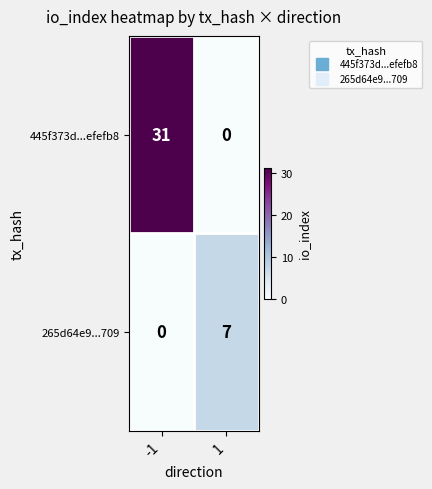

What is the difference between the 445f373d...efefb8 values at 1 and -1?

31